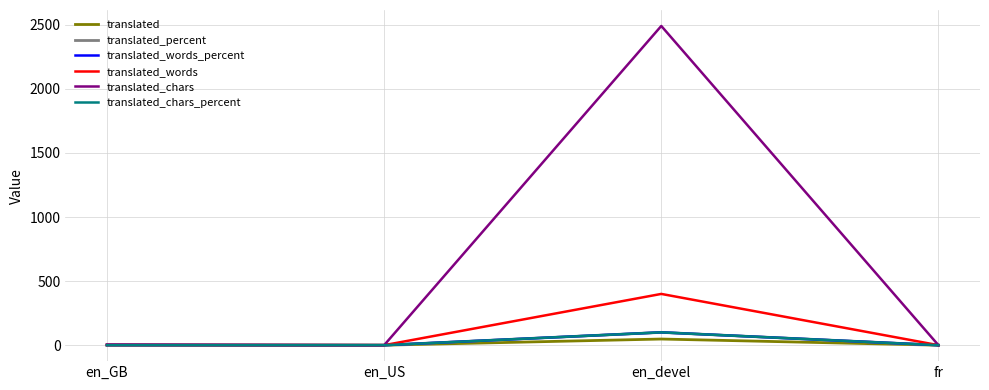

What is the maximum value shown in the chart?

2491.0